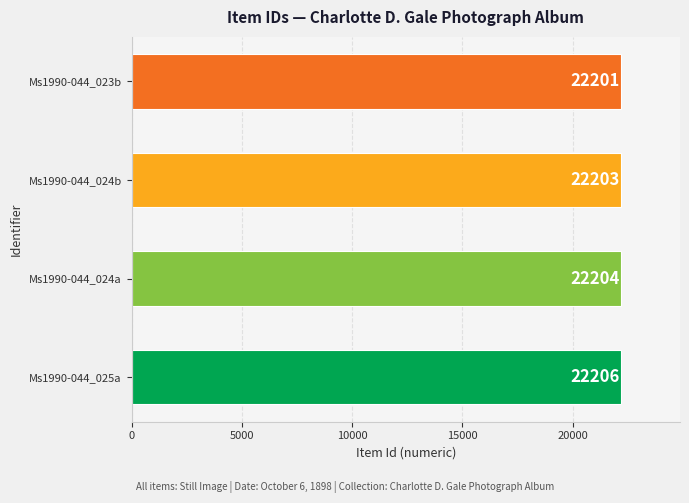

Is it true that the value at Ms1990-044_025a is 22206?

True